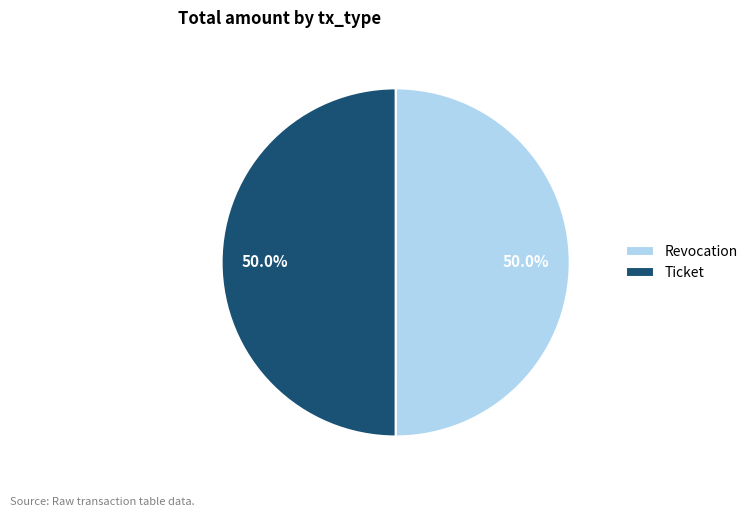

Is it true that Revocation is 50% of the pie?

True